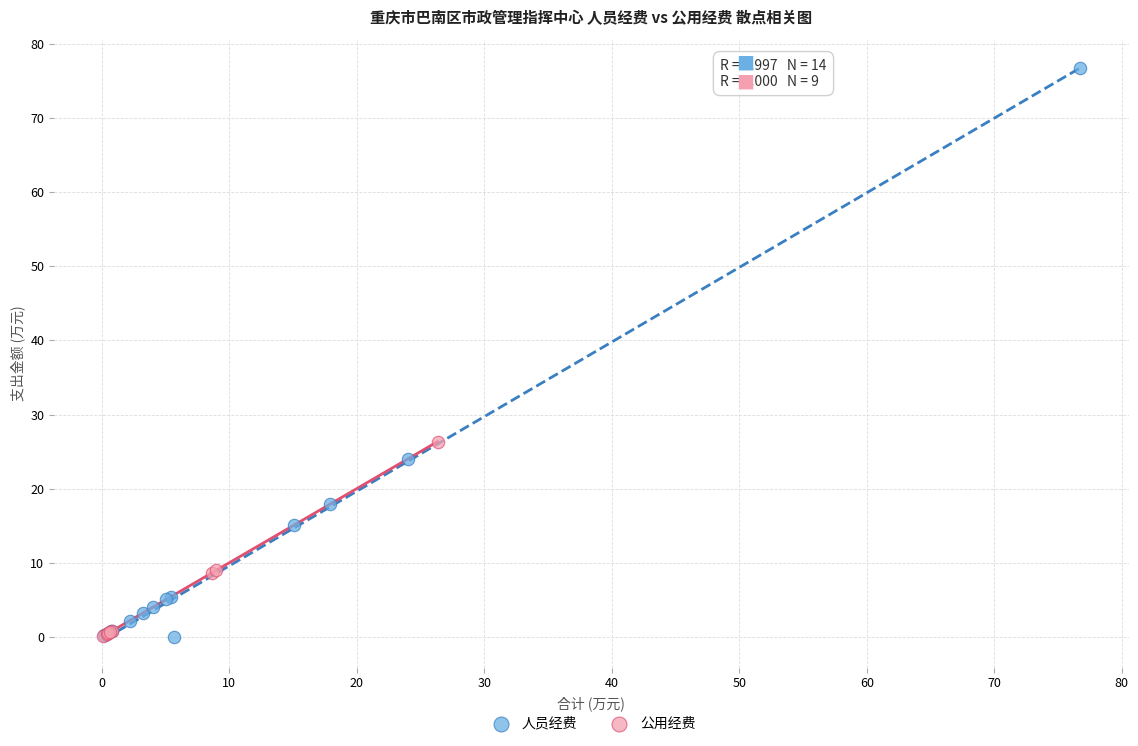

Which series has the widest spread of Y values?

人员经费